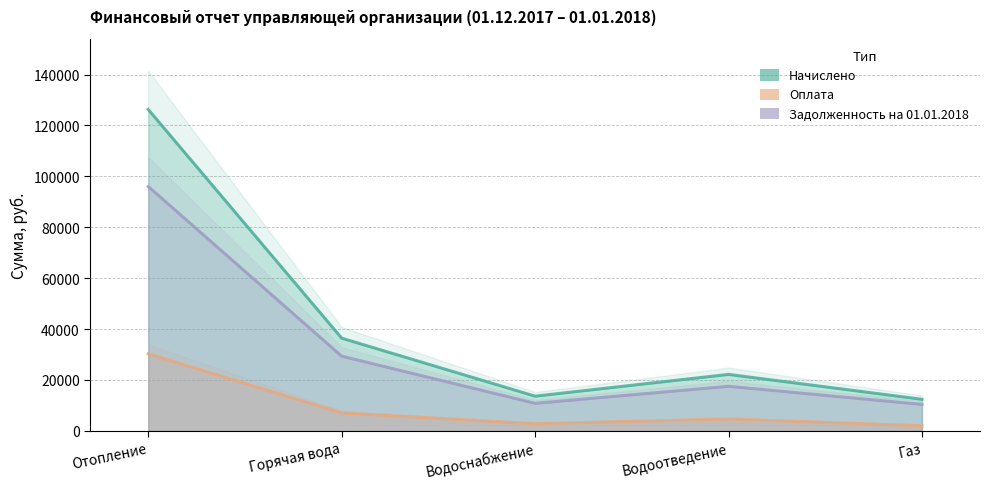

Does the chart display data point markers on the line(s)?

No